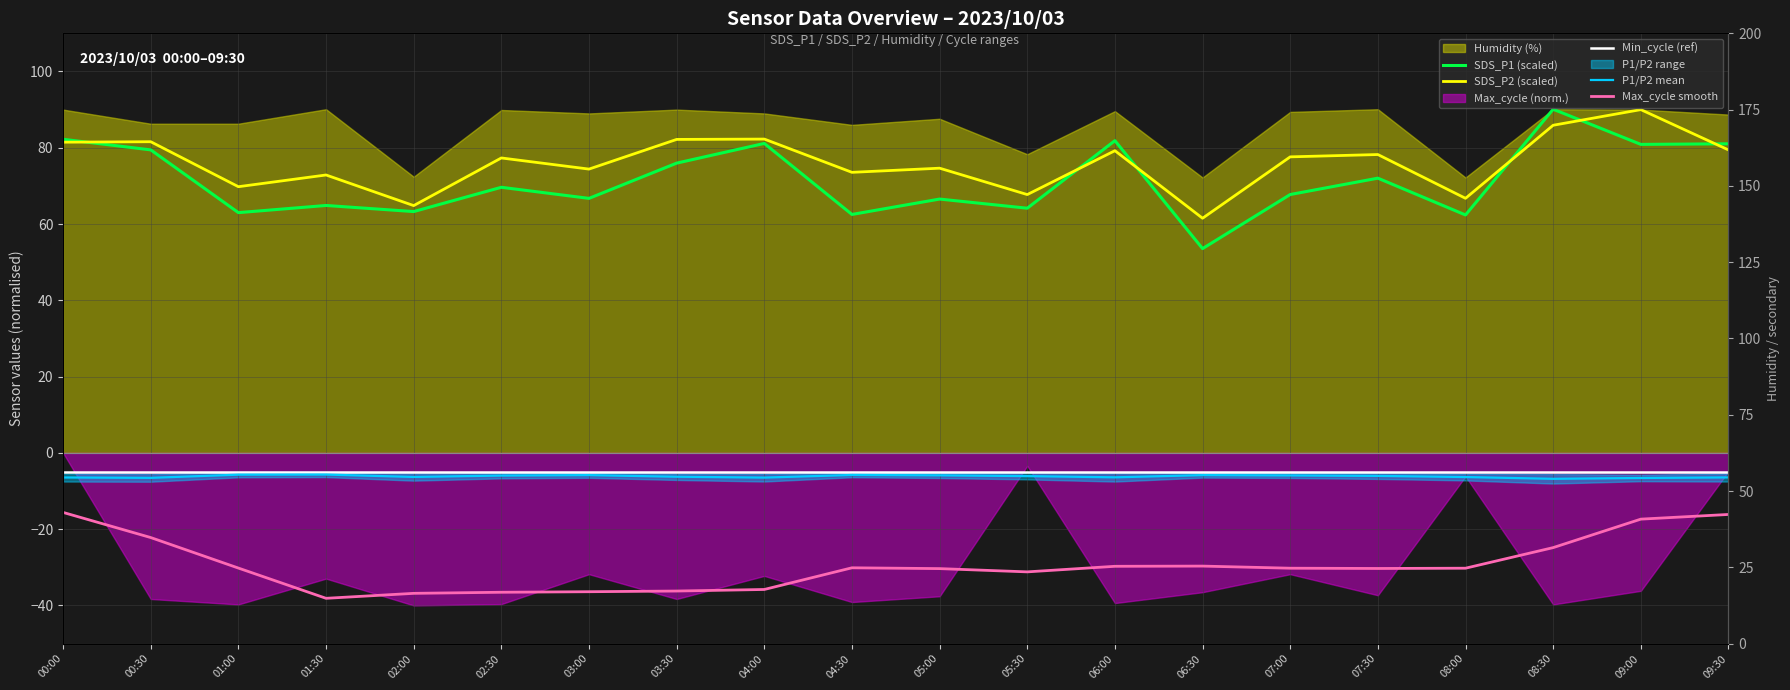

What is the difference between the highest and lowest values at 02:00?

101.7